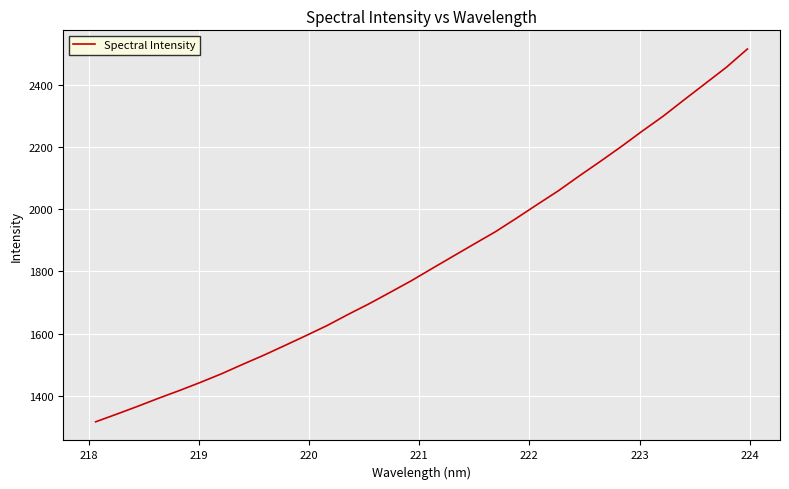

What is the sum of all values?

58691.2